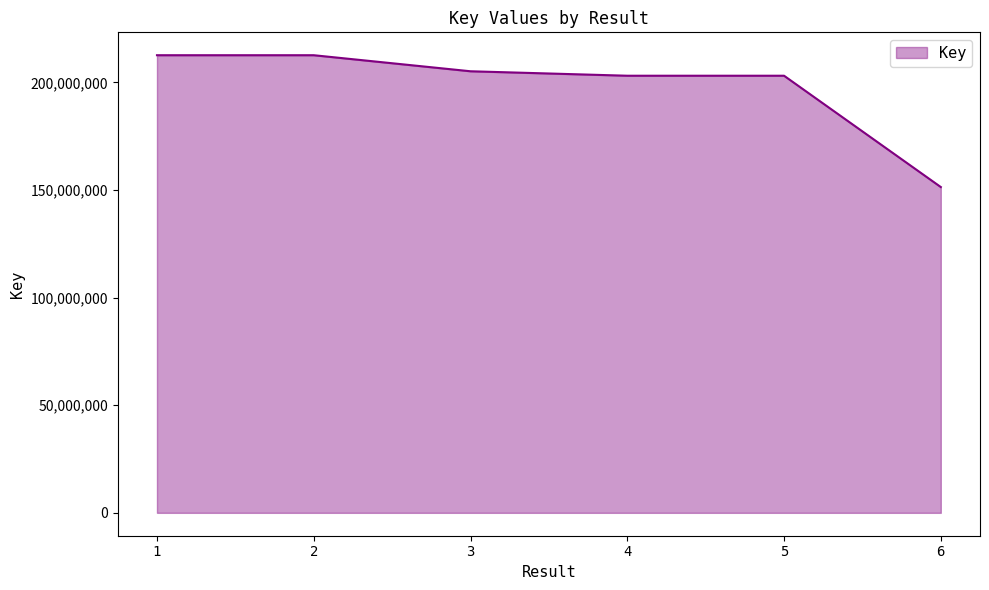

How many values are below 205192411?

3